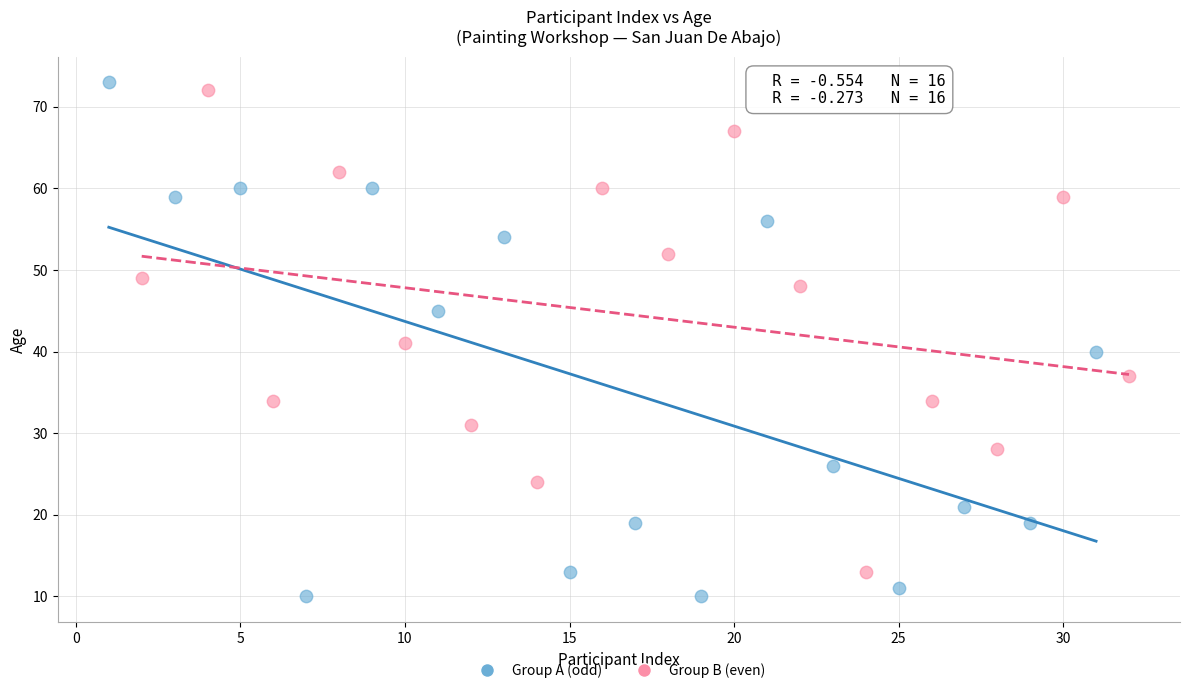

Which series reaches the maximum Y coordinate?

Group A (odd)